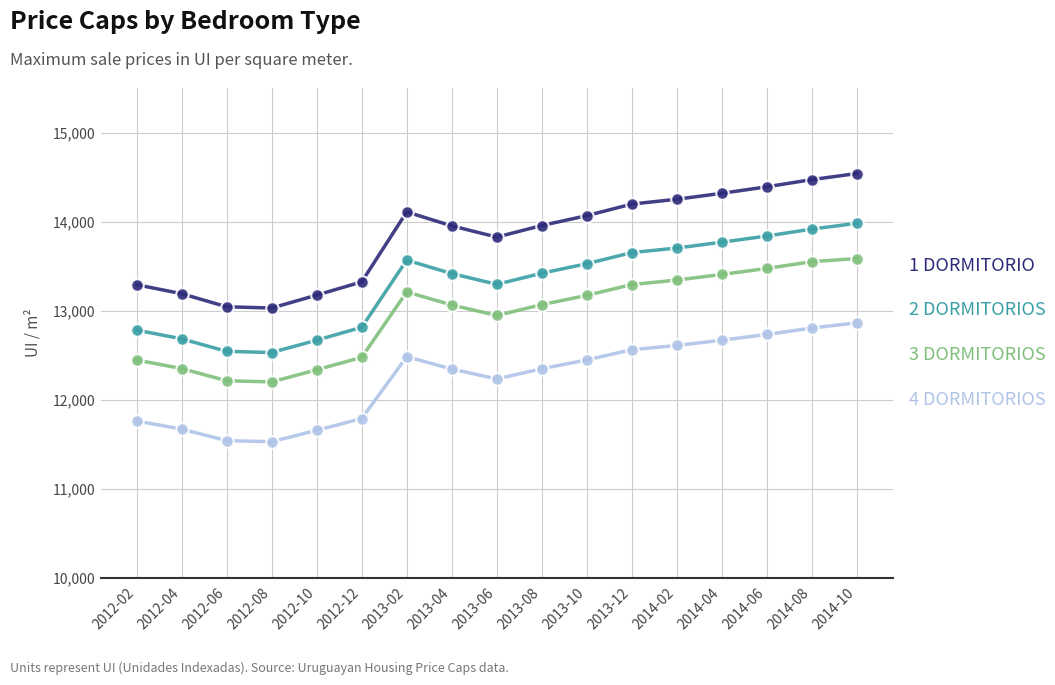

What is the label of the 6th point from the left?

2012-12